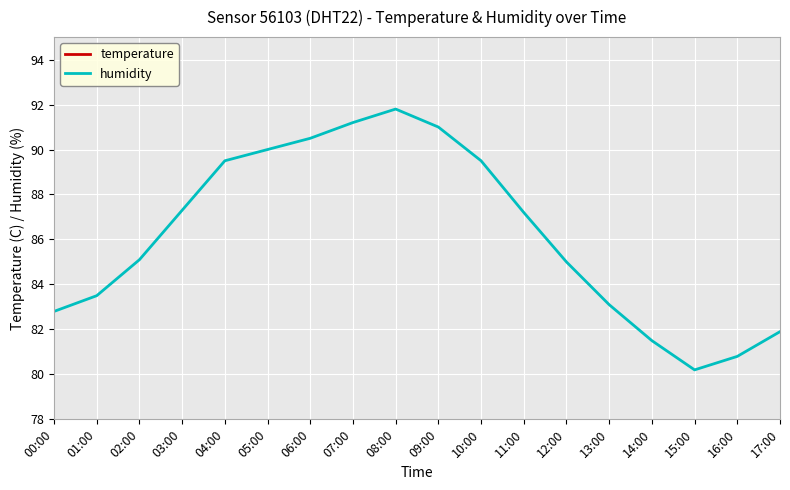

True or false: temperature and humidity cross at least once.

False